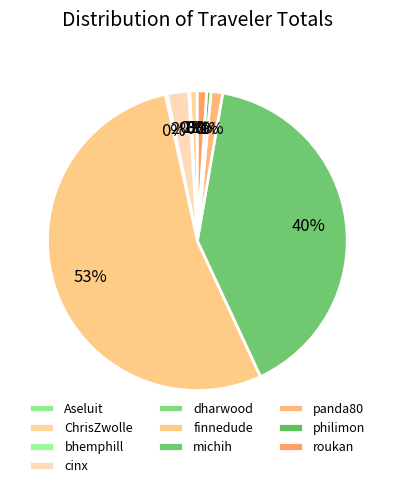

Is the sum of finnedude and michih greater than half?

Yes